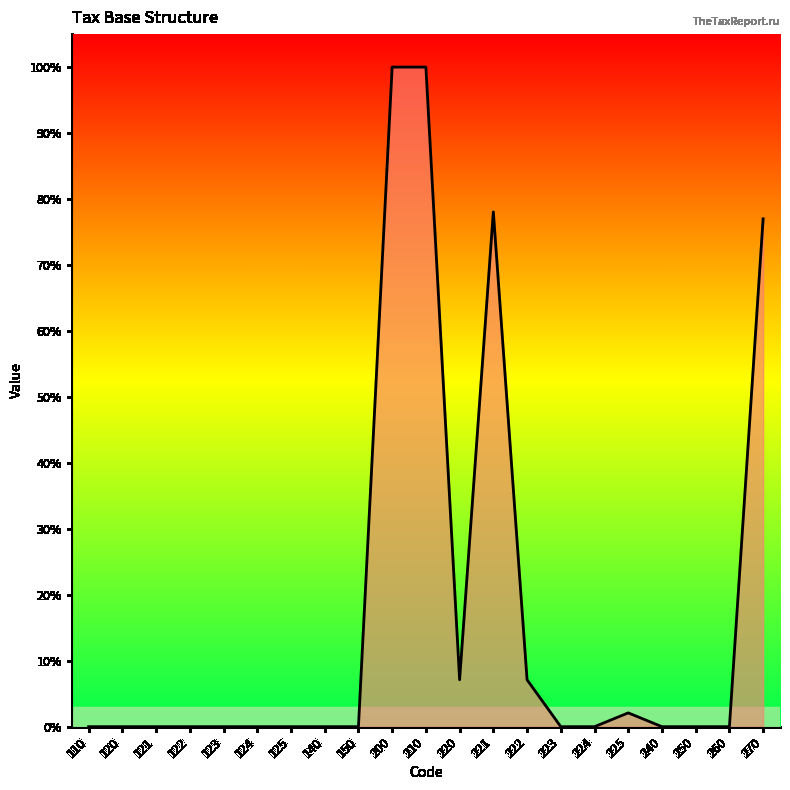

Does the chart display data point markers on the line(s)?

No